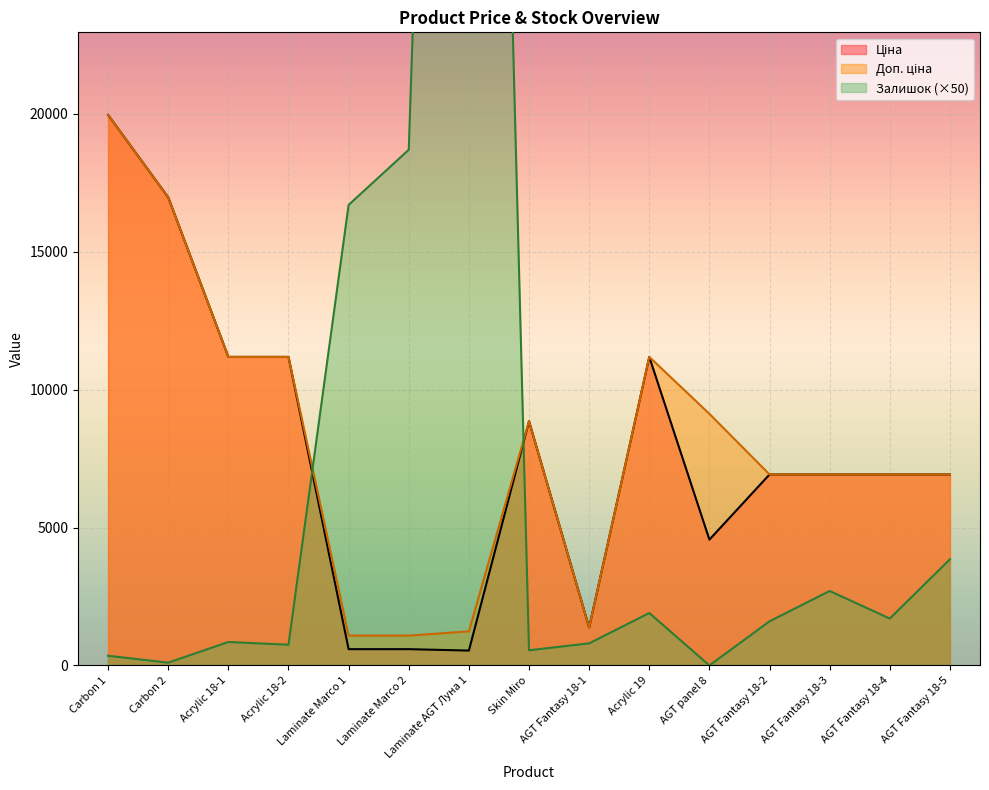

What is the sum of all Залишок values?

134250.0